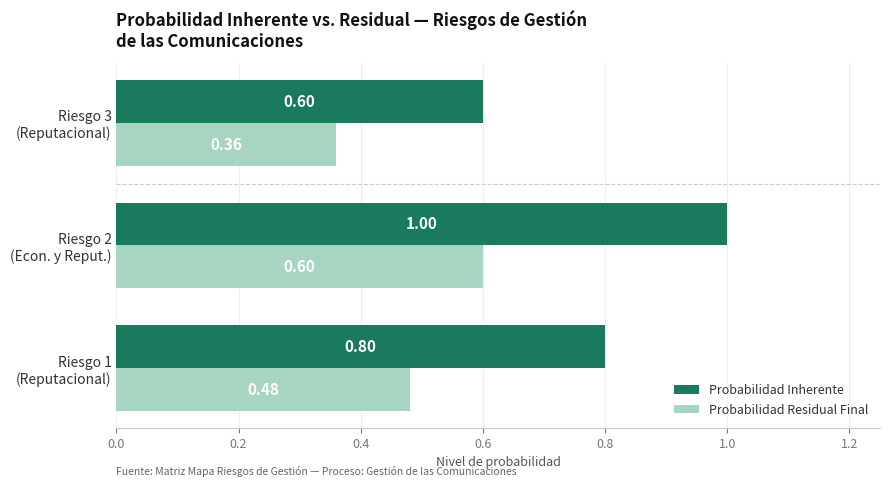

Which series has the largest range (max minus min)?

Probabilidad Inherente